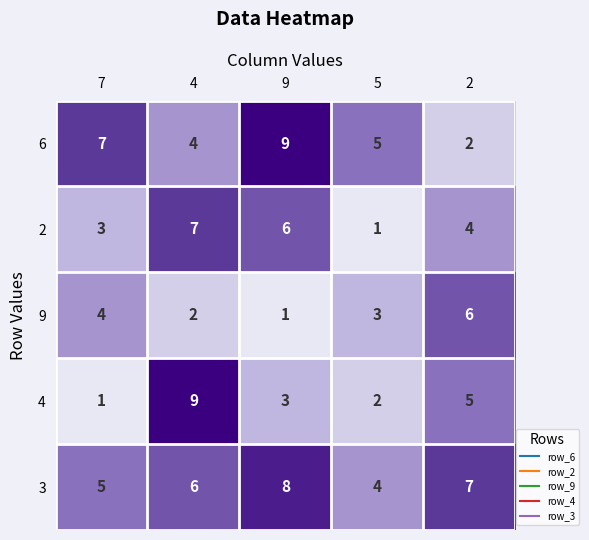

Which series has the widest spread of values?

4